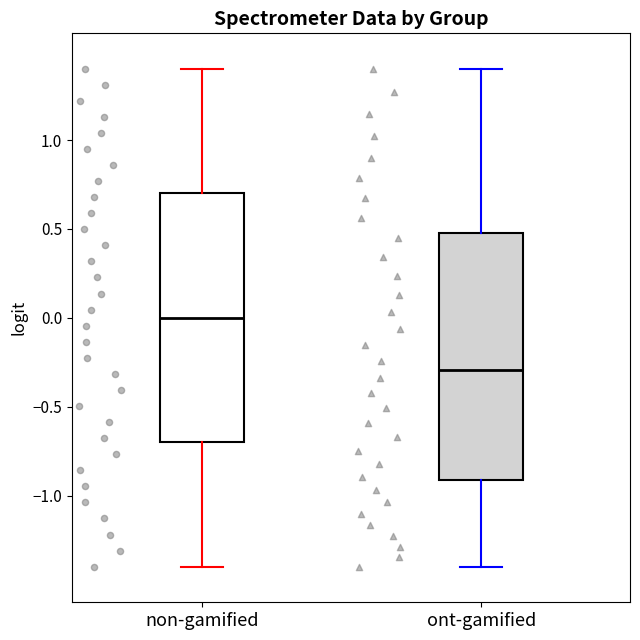

Reading left to right, transcribe this box plot: for each box, give where its median line is, the range the box spans, and where its two whiskers end, as read against the y-axis. The values are not printed on the chart, so give them approximately, as read against the axis.

non-gamified: median 0.0, box -0.7 to 0.7, whiskers -1.4 to 1.4
ont-gamified: median -0.3, box -0.9 to 0.5, whiskers -1.4 to 1.4